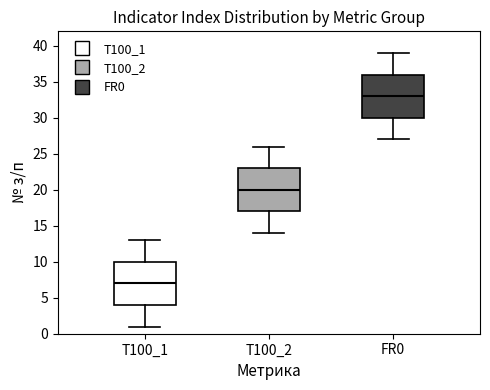

Reading left to right, read every box against the y-axis: the position of its median line, the range the box covers, and the ends of its whiskers. The values are not printed on the chart, so give them approximately, as read against the axis.

T100_1: median 7, box 4 to 10, whiskers 1 to 13
T100_2: median 20, box 17 to 23, whiskers 14 to 26
FR0: median 33, box 30 to 36, whiskers 27 to 39